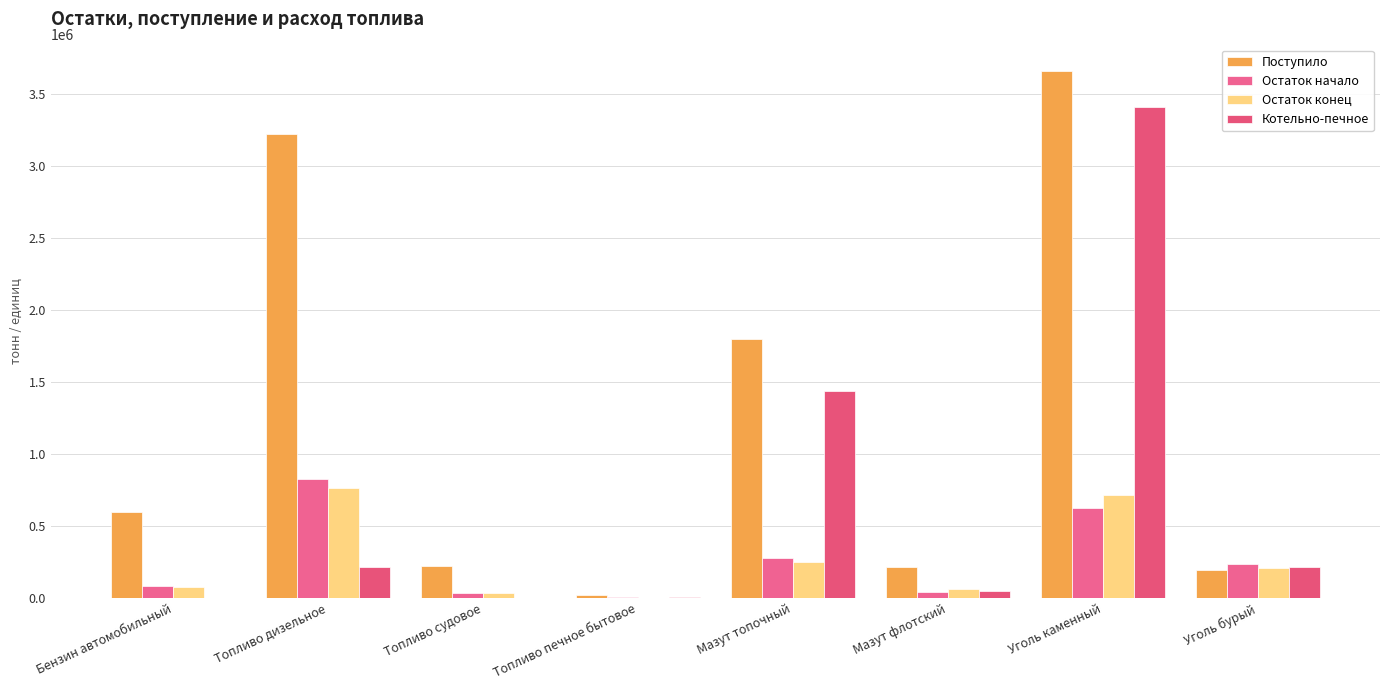

The Остаток конец series shows 20418 at Топливо судовое. True or false?

False